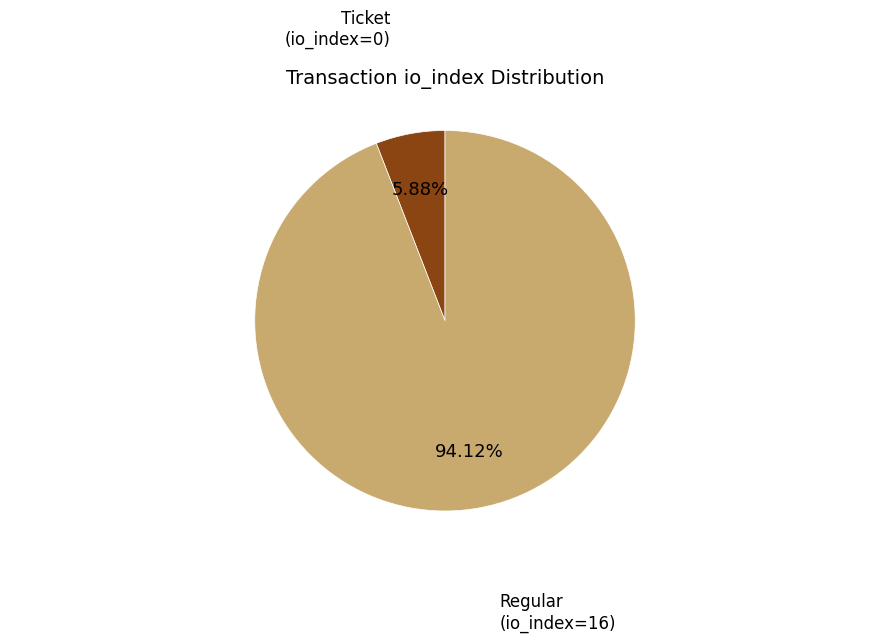

How many slices are in this pie chart?

2